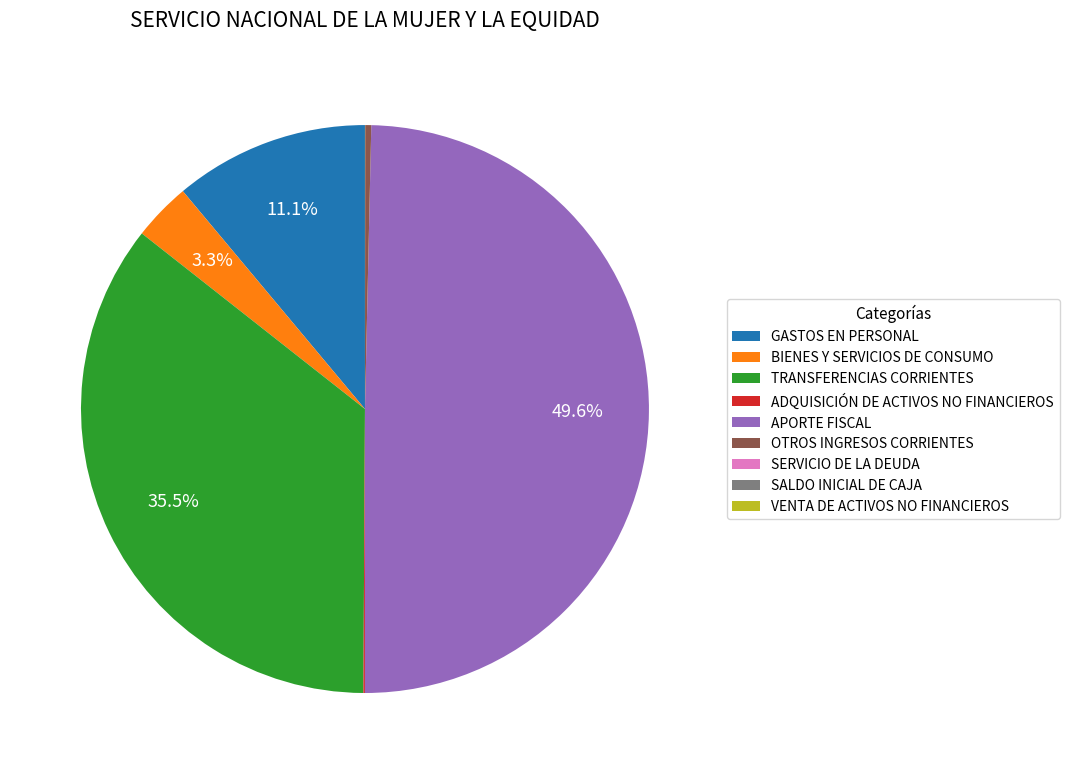

Between OTROS INGRESOS CORRIENTES and APORTE FISCAL, which is larger?

APORTE FISCAL